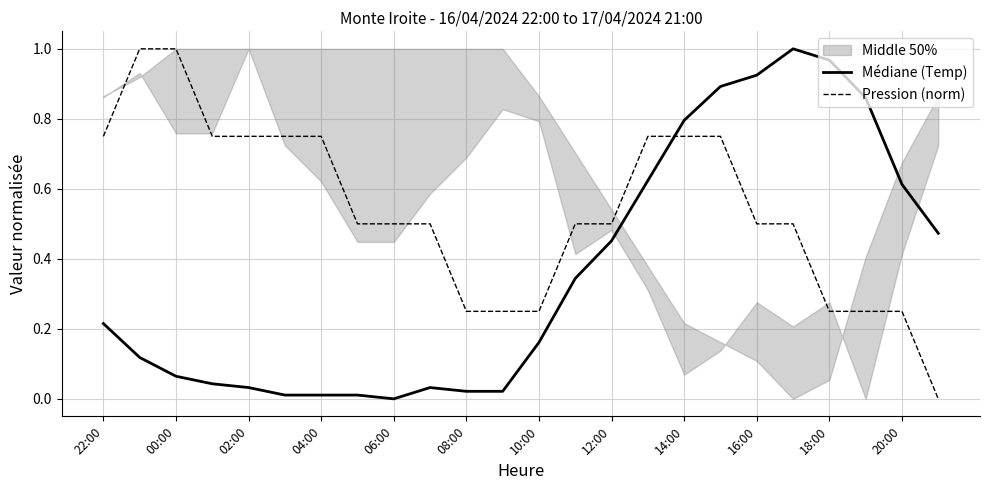

The value of Pression (norm) at 02:00 is 1.7. True or false?

False